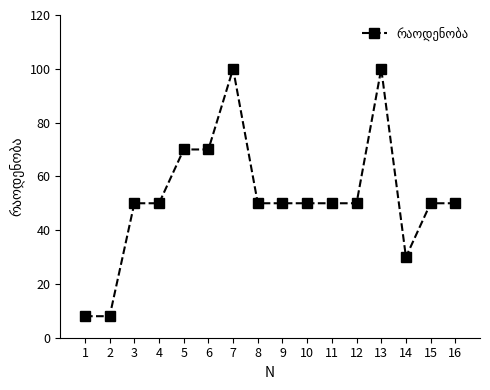

Approximately how many times larger is the value at 15 compared to 4?

1.0